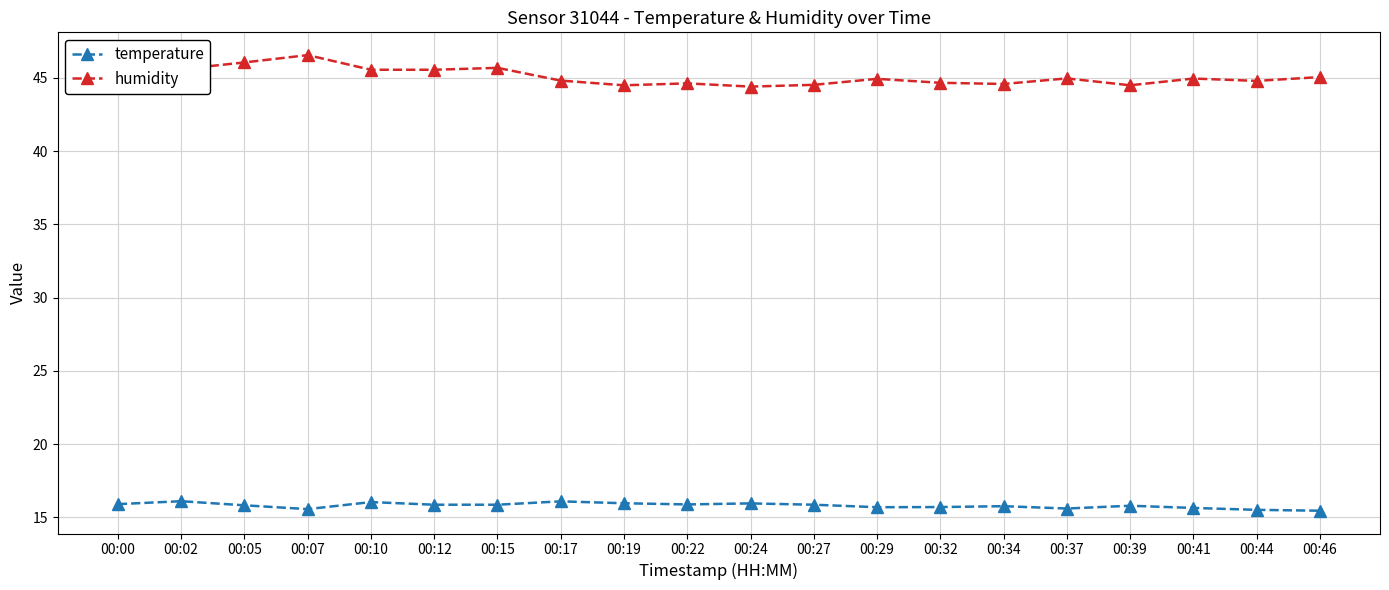

True or false: humidity has more than 1 interior local peaks.

True